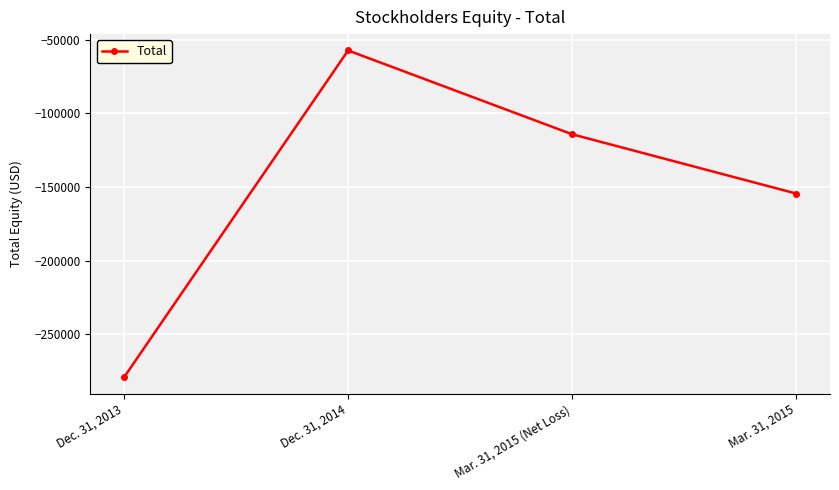

The chart shows a value of -163764 at Mar. 31, 2015 (Net Loss). True or false?

False